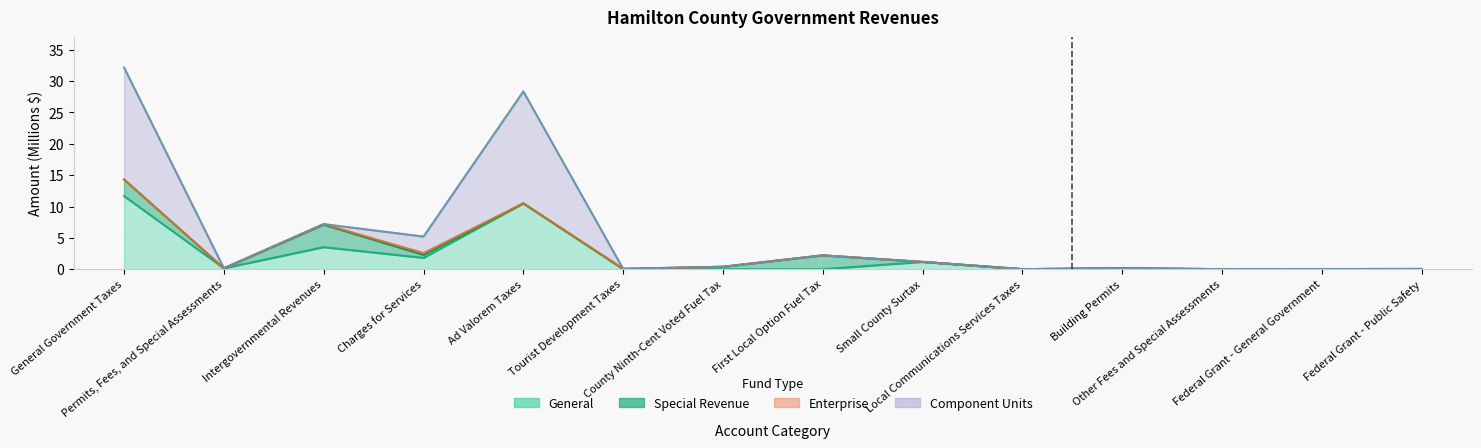

What is the label of the 6th point from the left?

Tourist Development Taxes